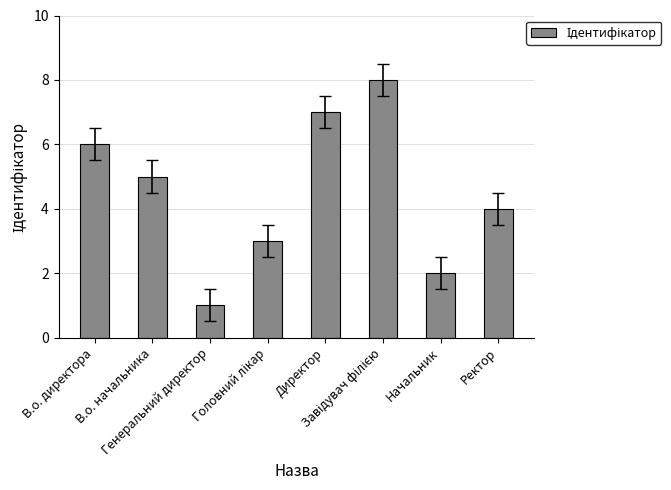

What is the sum of all values?

36